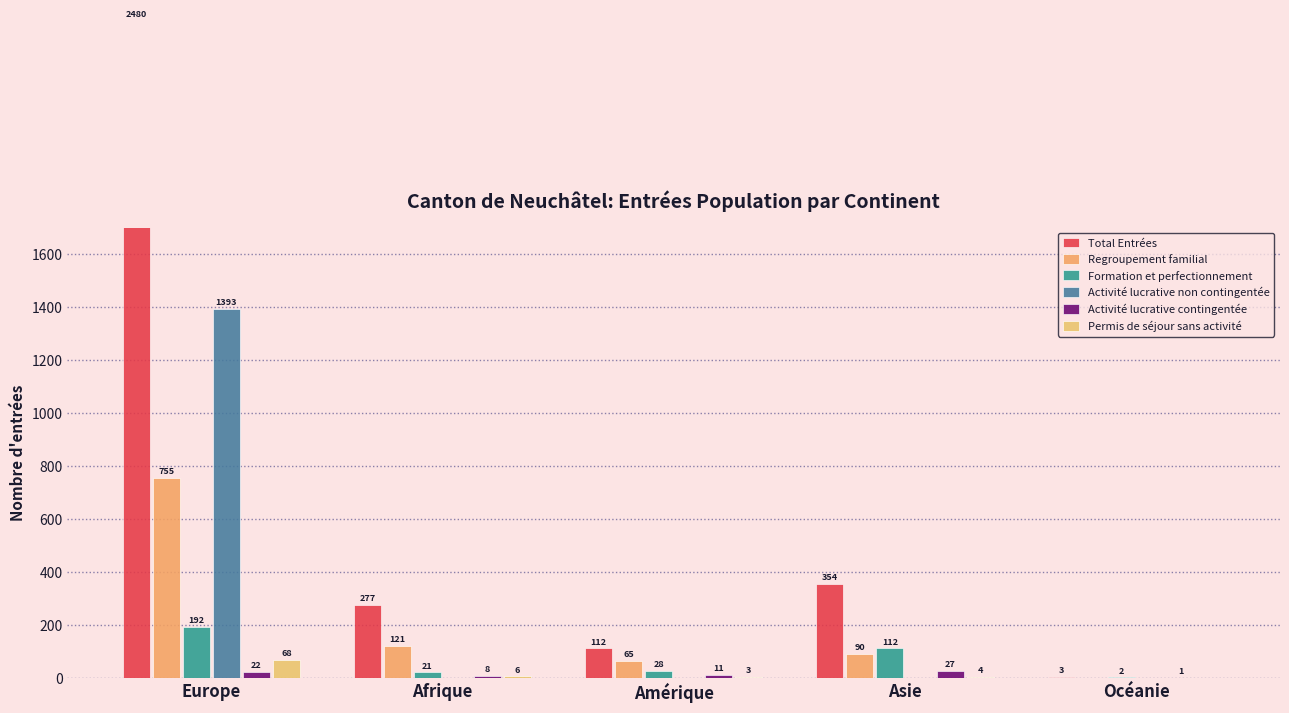

What is the difference between the highest and lowest values at Amérique?

112